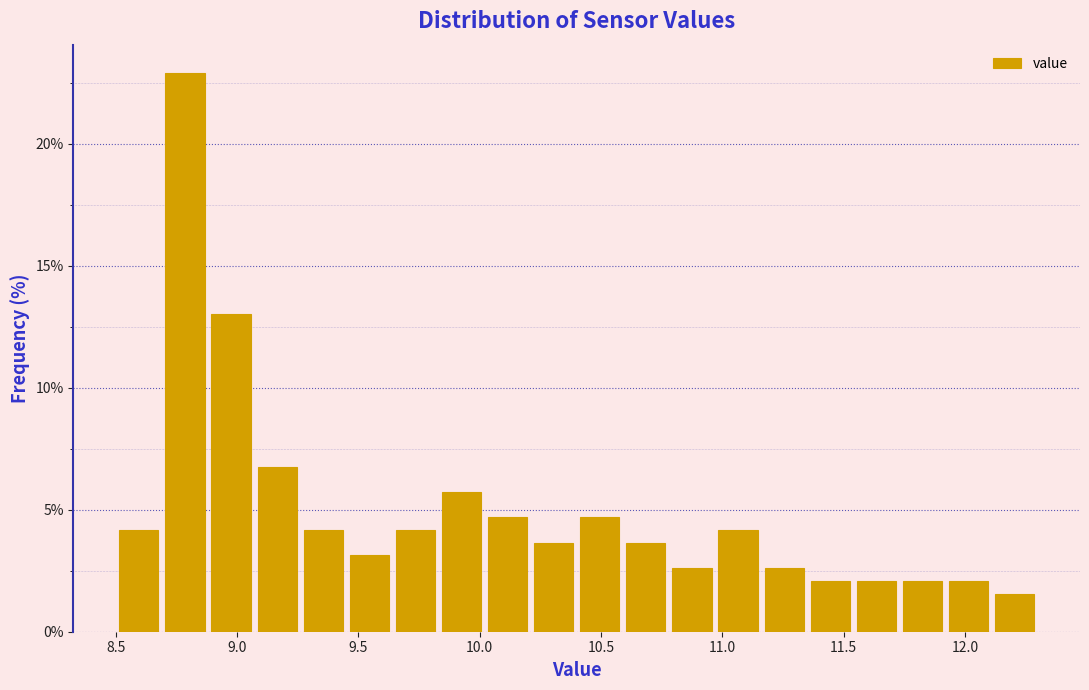

Around what value on the x-axis is the tallest bar? Give the approximate position of its centre, as read against the axis.

8.80